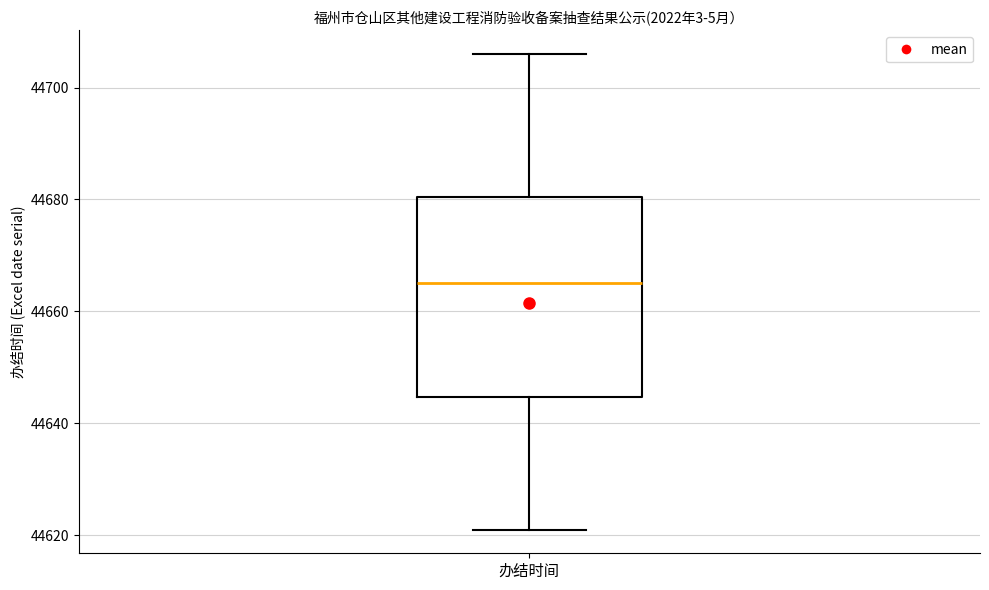

Where does the median line of the box for 办结时间 sit on the y-axis? The values are not printed on the chart, so give them approximately, as read against the axis.

44666